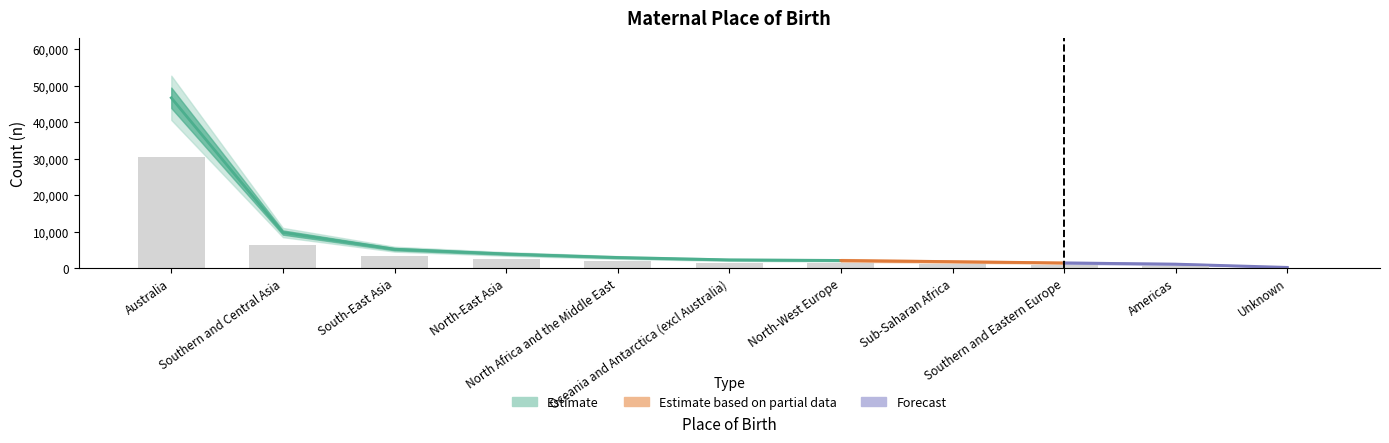

What is the difference between the second highest and second lowest values?

5623.8